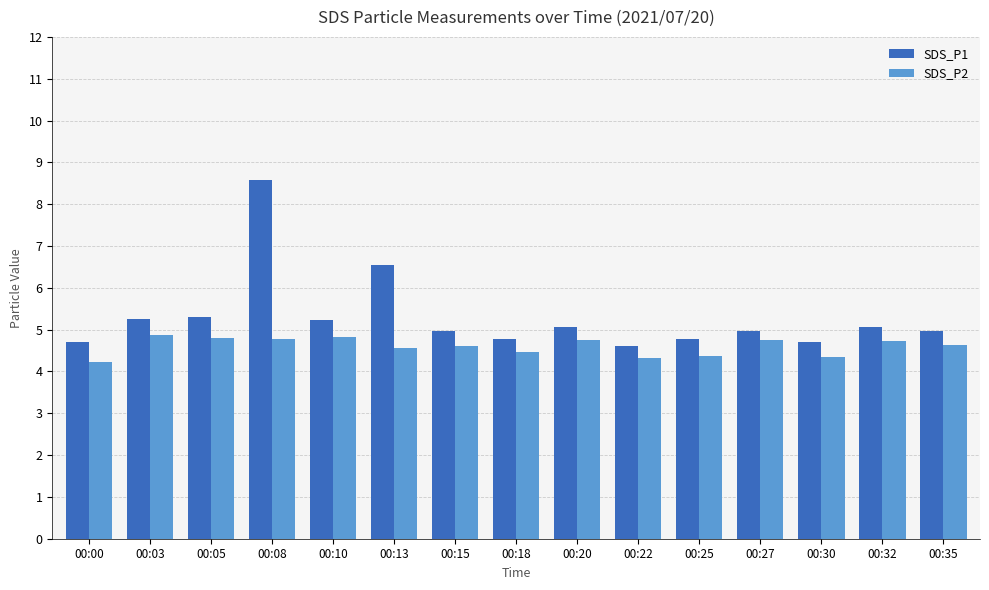

What is the total value across all series at 00:32?

9.8